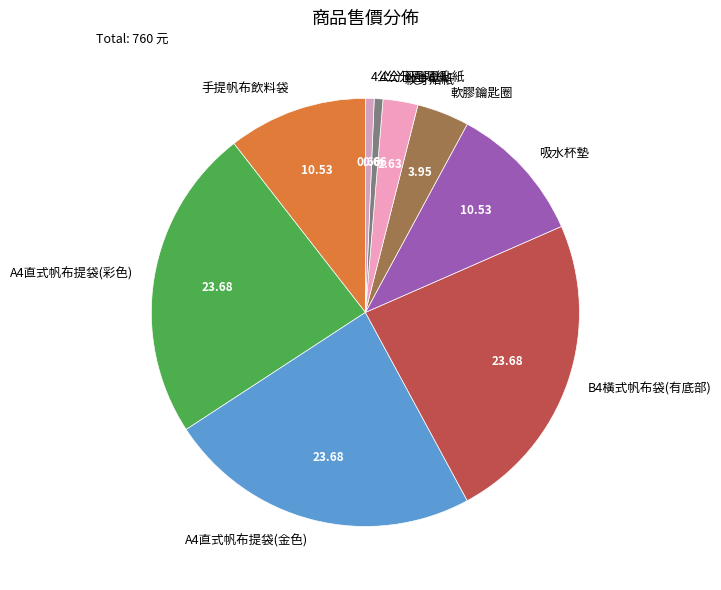

The A4直式帆布提袋(彩色) slice represents 24% of the pie. True or false?

True